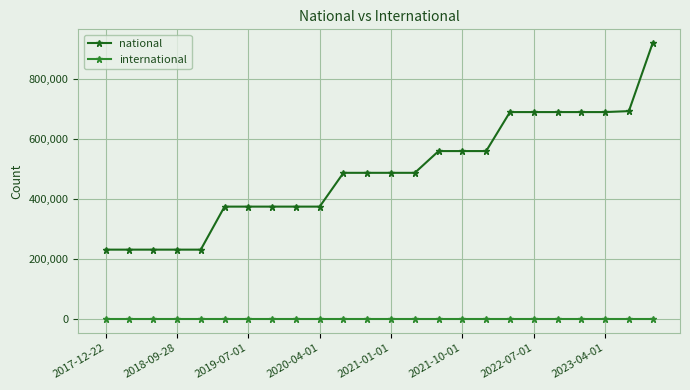

Which series has the largest range (max minus min)?

national